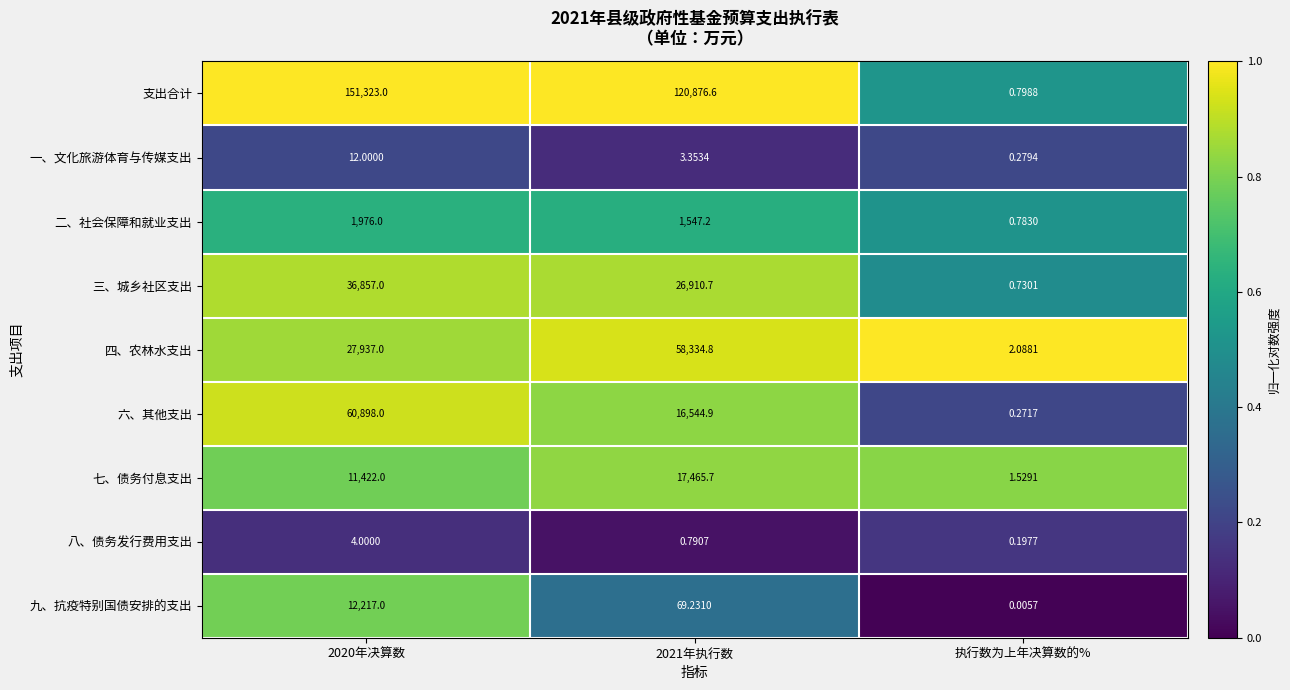

Is the value of 八、债务发行费用支出 at 执行数为上年决算数的% greater than the value of 三、城乡社区支出 at 2021年执行数?

No